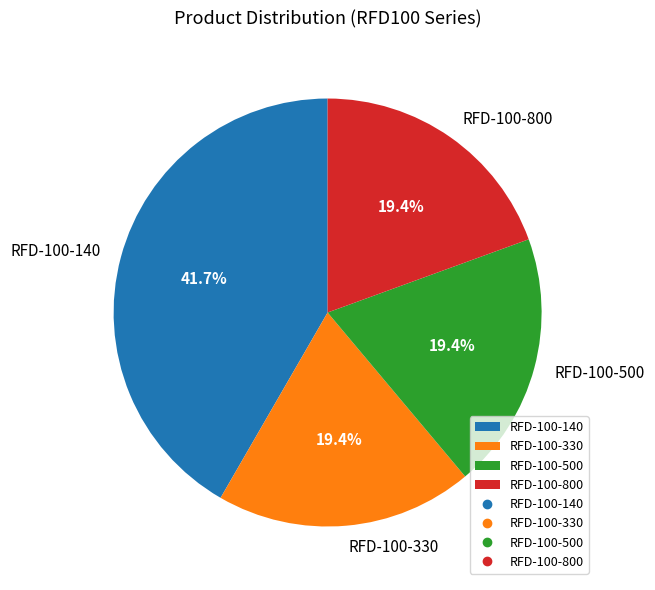

Combined, do RFD-100-330 and RFD-100-800 account for over 50%?

No